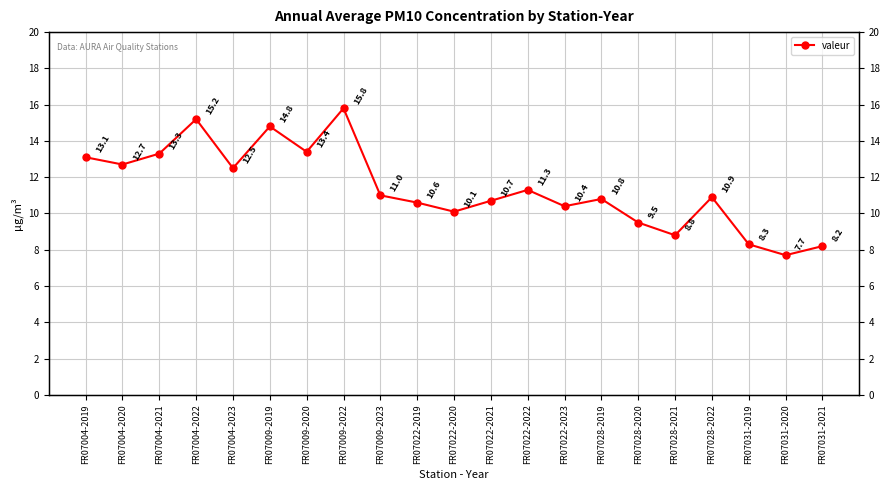

What is the average value?

11.4